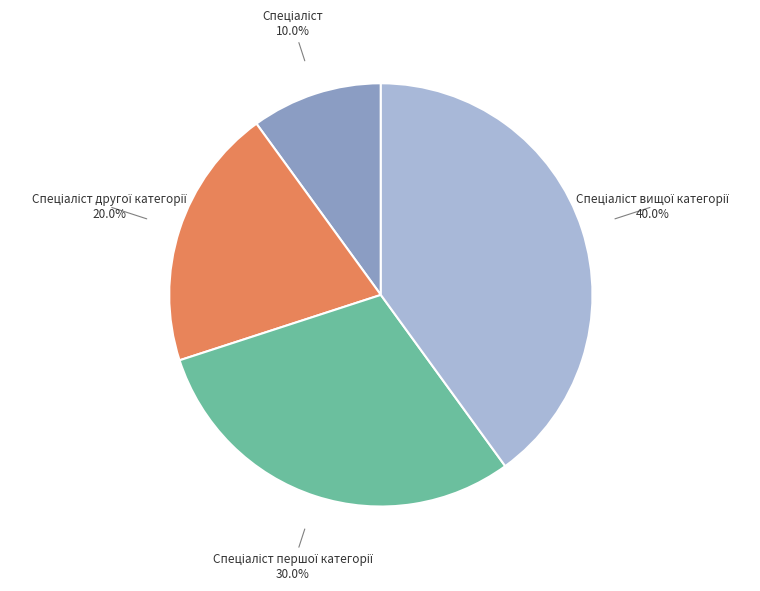

Does any single category account for the majority?

No